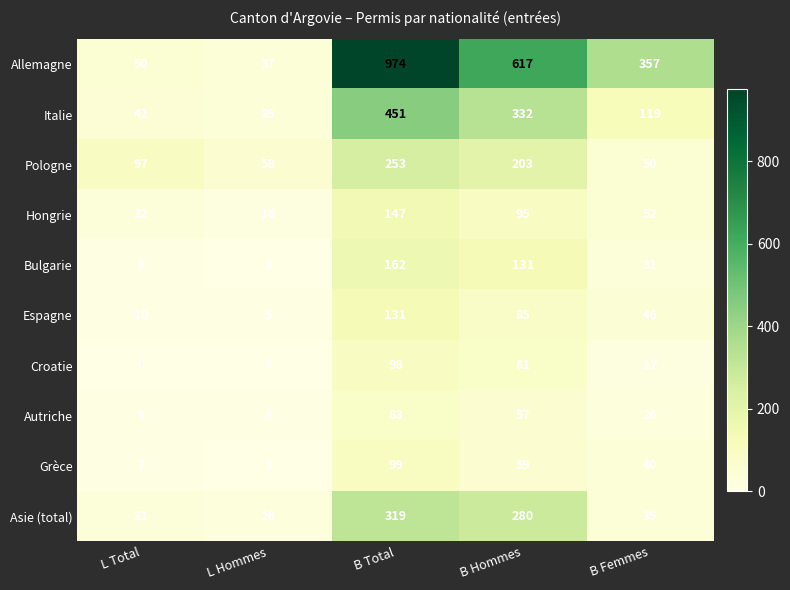

At B Femmes, list the series in order from smallest to largest.

Croatie, Autriche, Bulgarie, Asie (total), Grèce, Espagne, Pologne, Hongrie, Italie, Allemagne